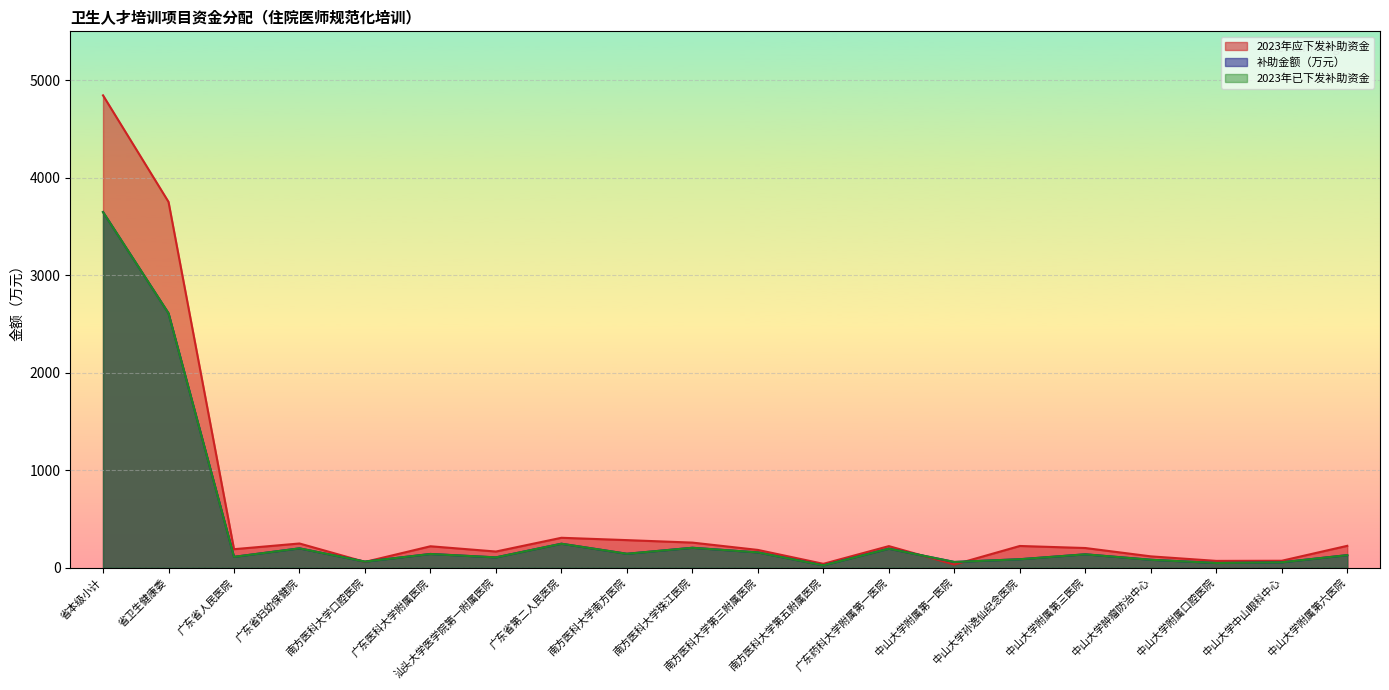

Where is 2023年已下发补助资金 nearest to the value 1835?

省卫生健康委